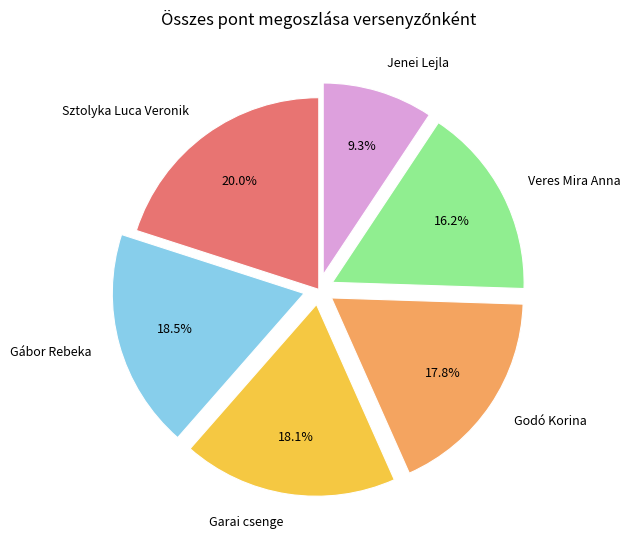

Combined, do Gábor Rebeka and Jenei Lejla account for over 50%?

No